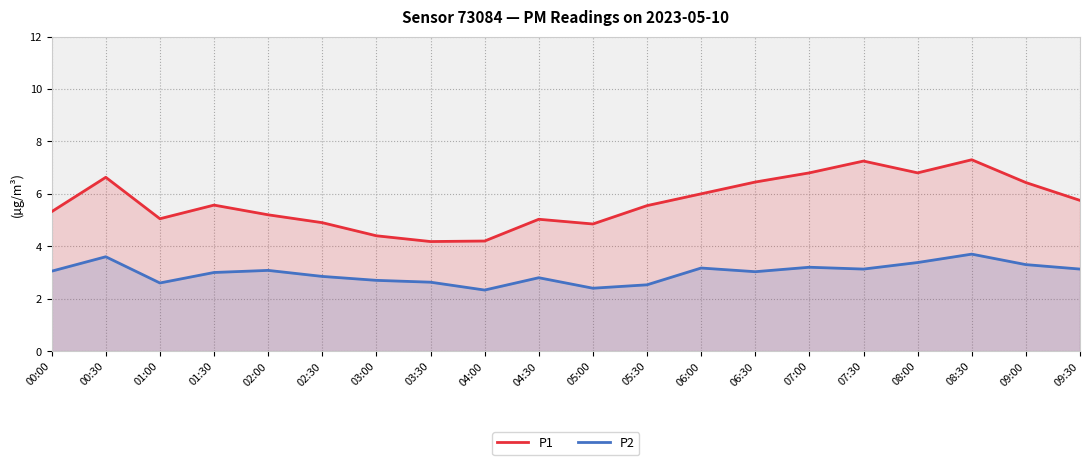

Does the chart have visible grid lines?

Yes